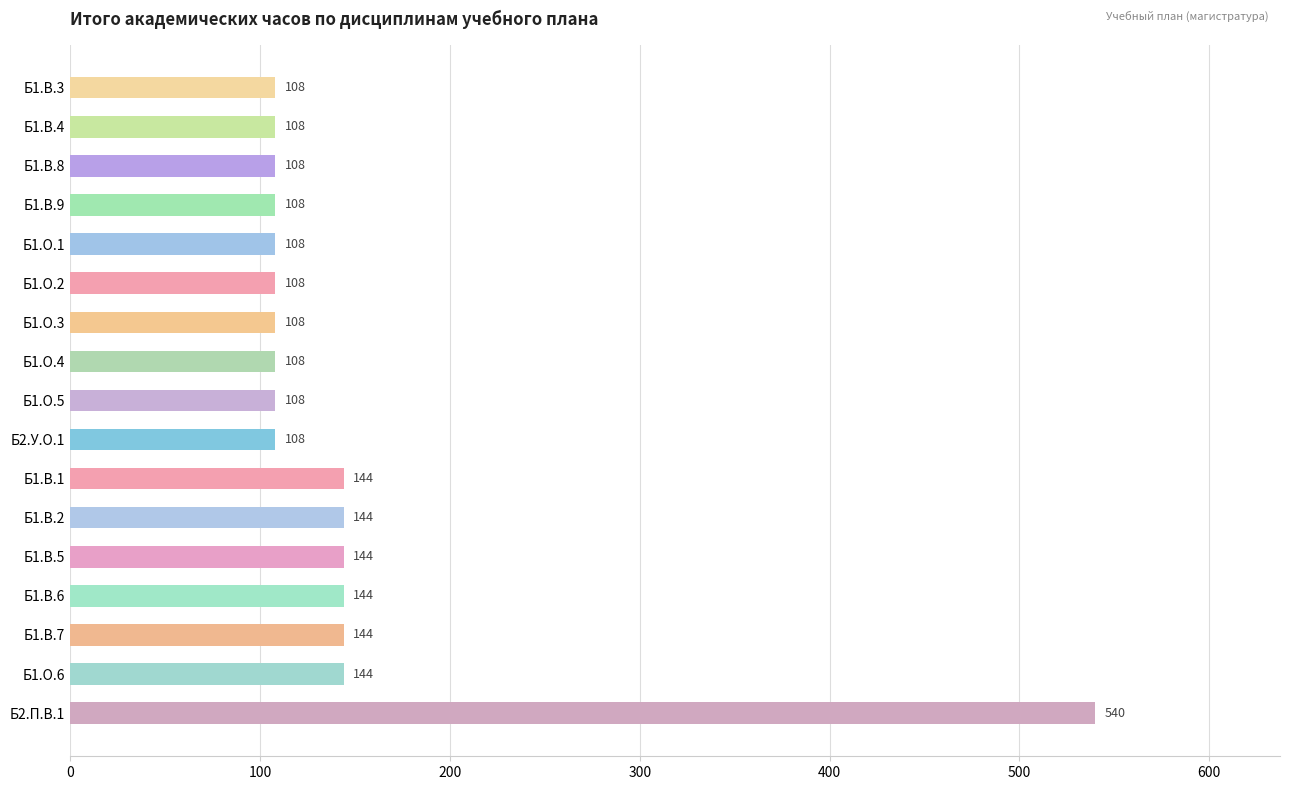

How many data points are above 108?

7